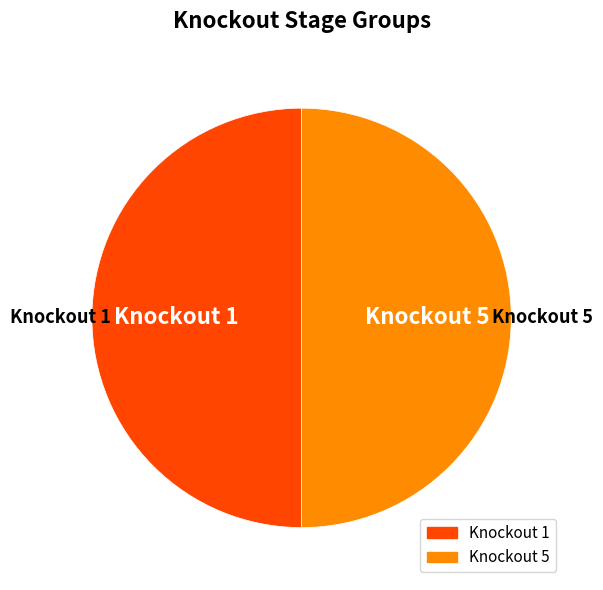

Approximately how many times larger is the value at Knockout 1 compared to Knockout 5?

1.0